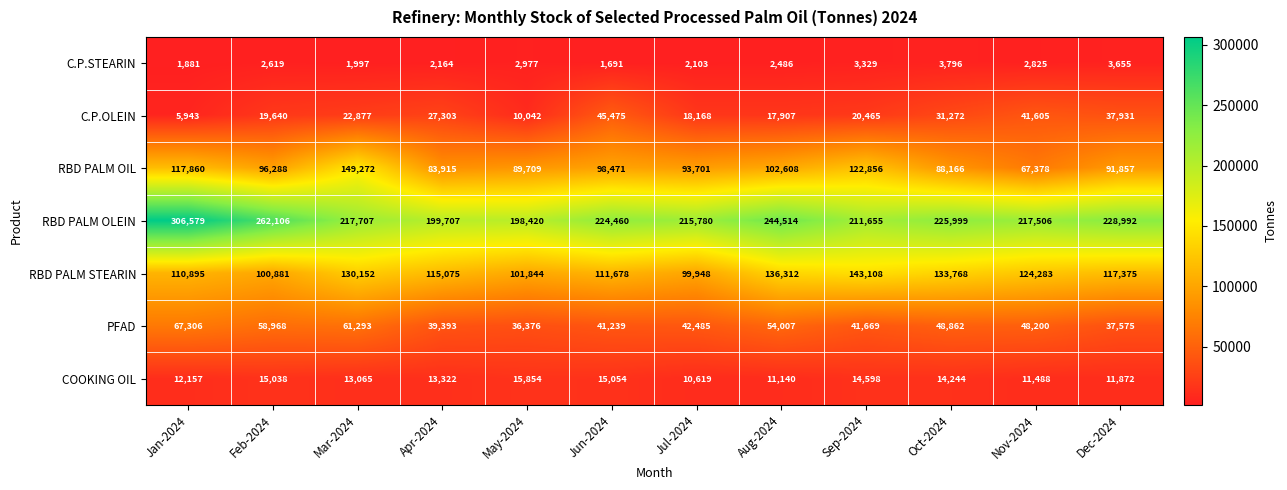

Rank the categories by PFAD value from highest to lowest.

Jan-2024, Mar-2024, Feb-2024, Aug-2024, Oct-2024, Nov-2024, Jul-2024, Sep-2024, Jun-2024, Apr-2024, Dec-2024, May-2024